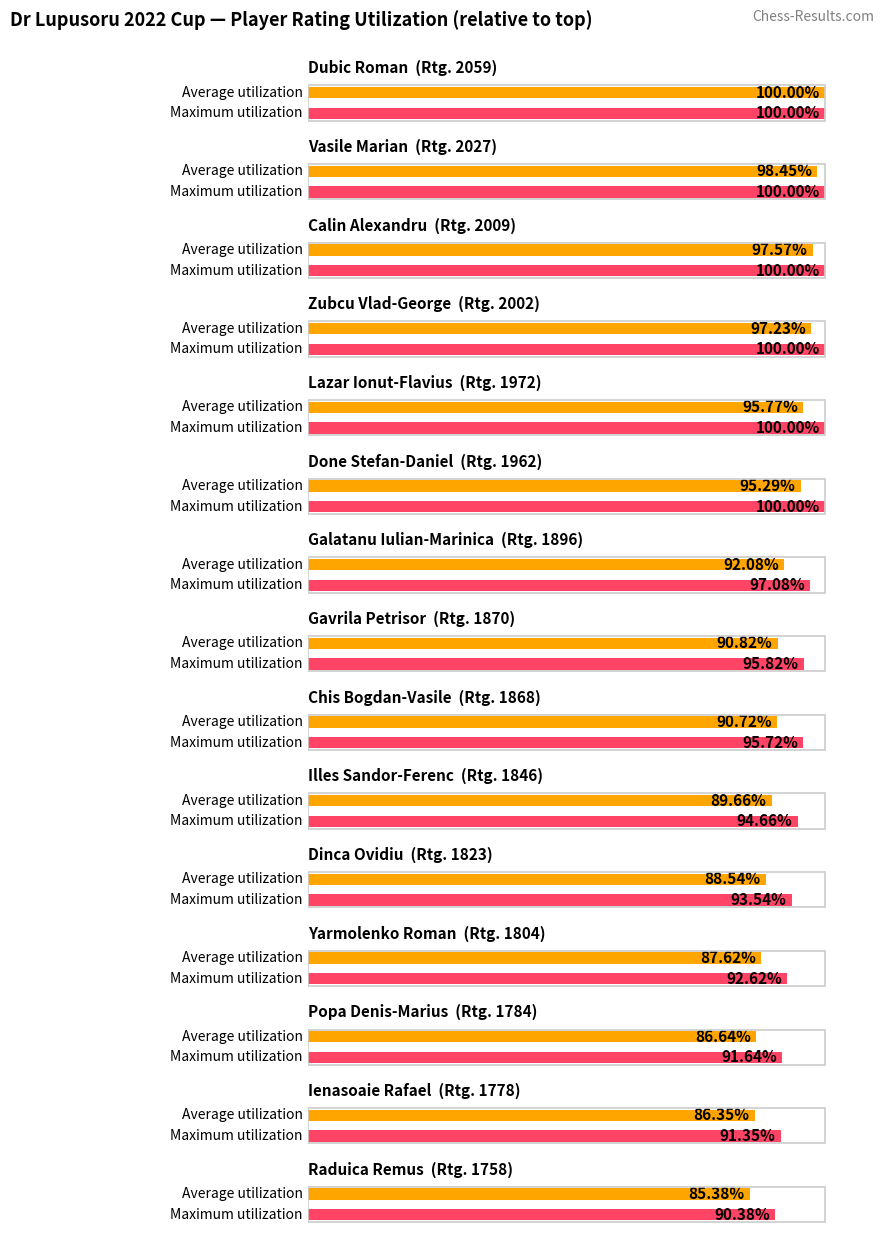

Is the value of Maximum utilization at Zubcu Vlad-George greater than the value of Average utilization at Lazar Ionut-Flavius?

Yes